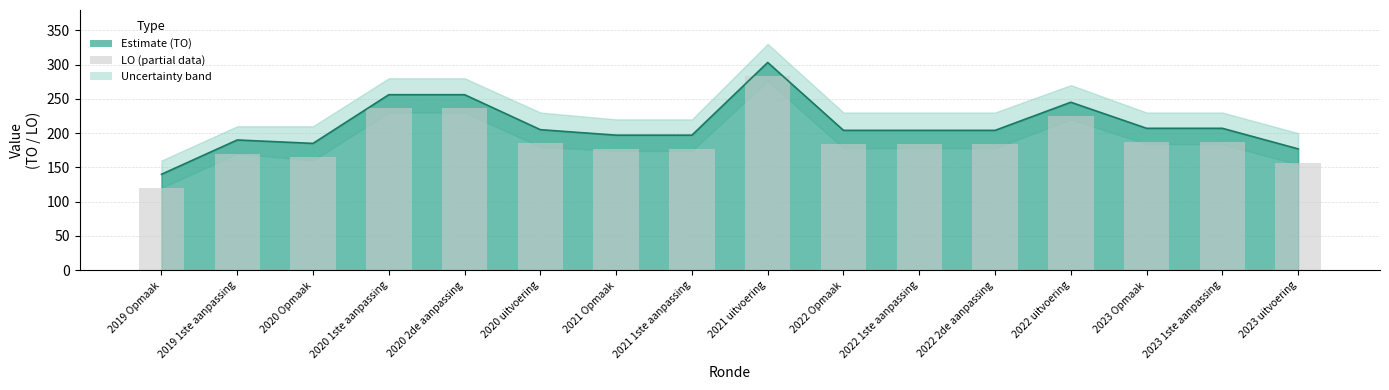

What is the difference between the values at 2019 1ste aanpassing and 2020 Opmaak?

5